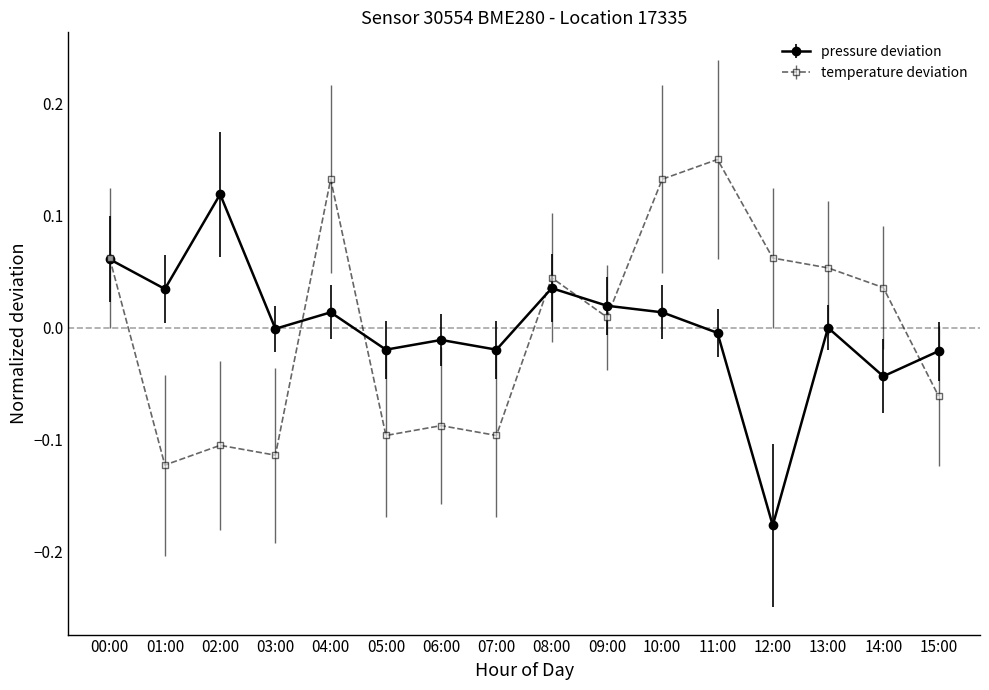

At which category does pressure deviation reach its first local peak?

02:00